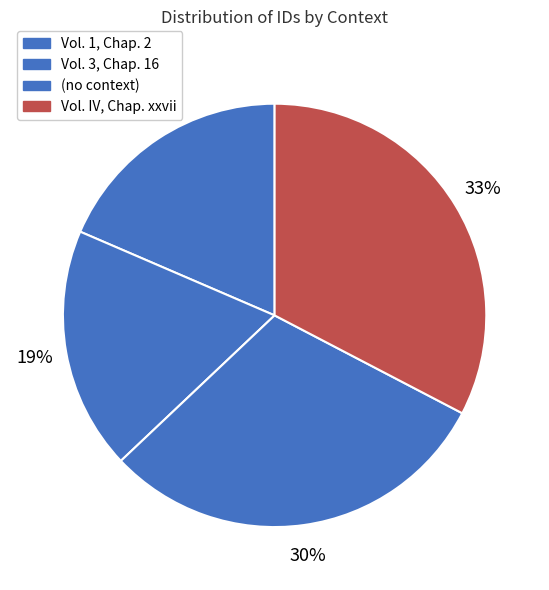

Count the number of slices in the pie.

4